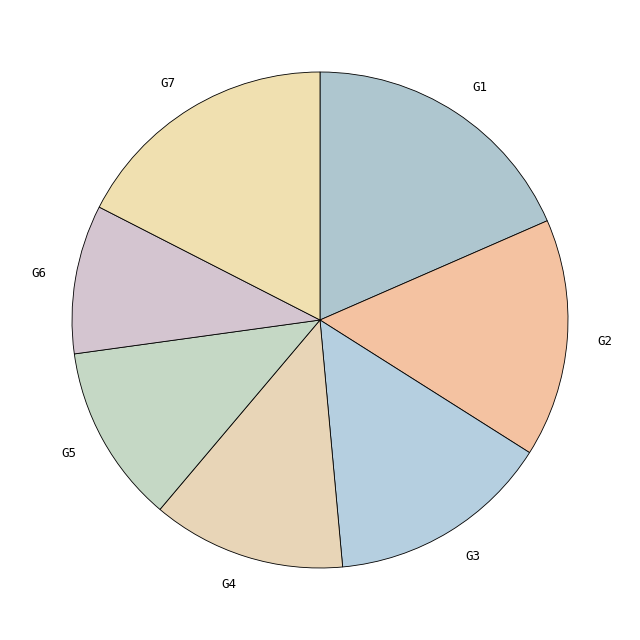

Which category has the biggest portion of the pie?

G1